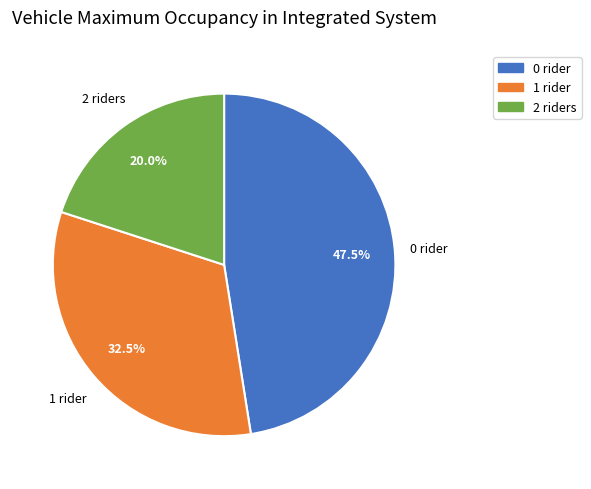

Is there a majority slice in this chart?

No